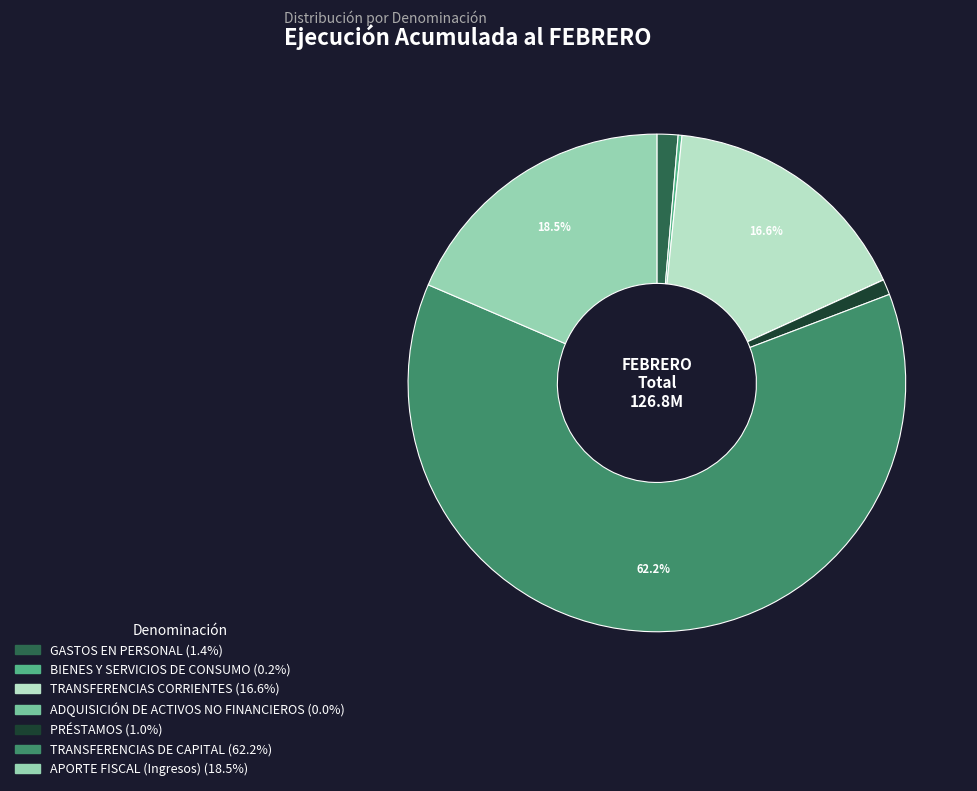

What is the largest slice in the pie chart?

TRANSFERENCIAS DE CAPITAL